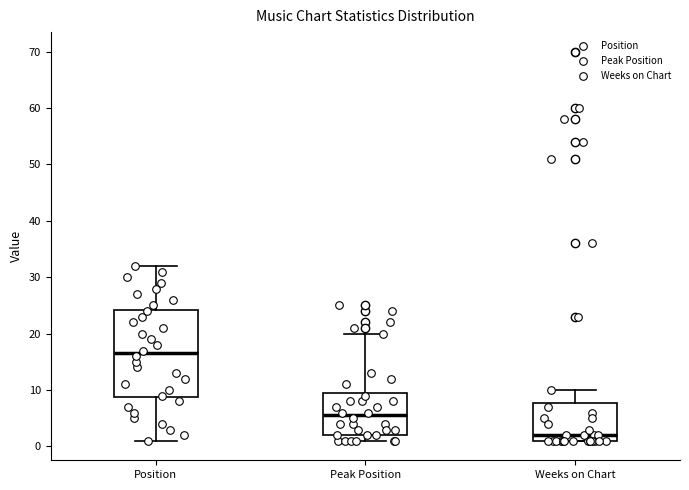

Where does the upper whisker of the box for Position end on the y-axis? The values are not printed on the chart, so give them approximately, as read against the axis.

32